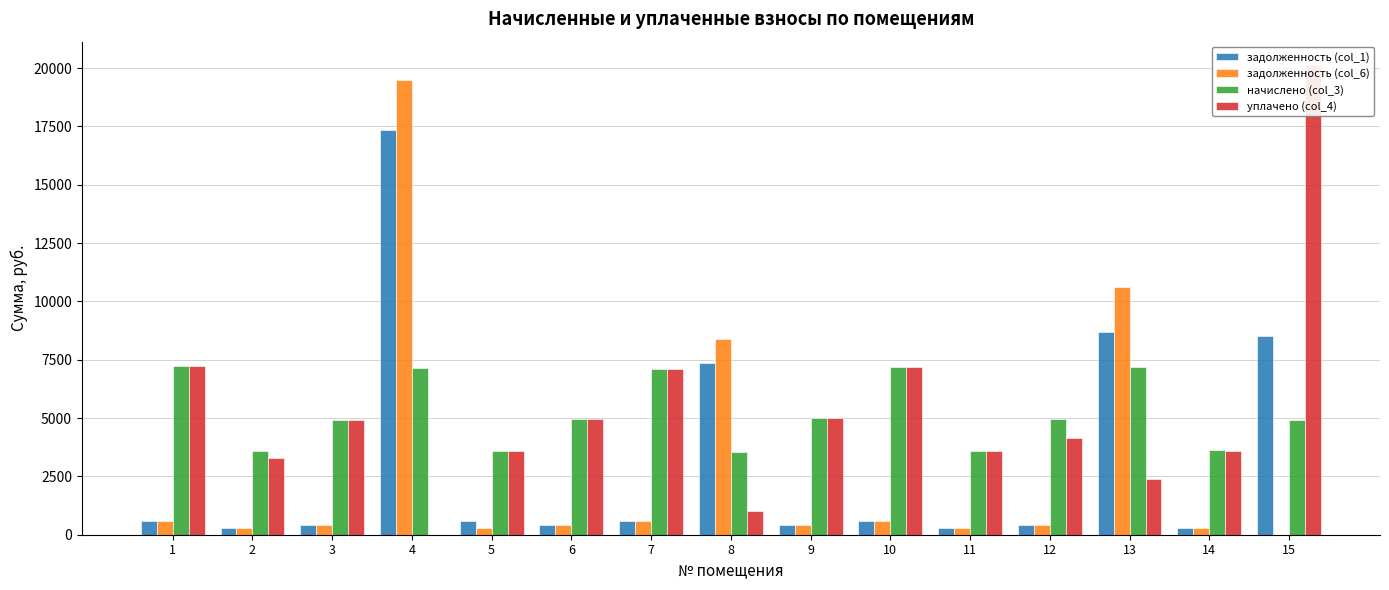

How many groups of bars are there?

15